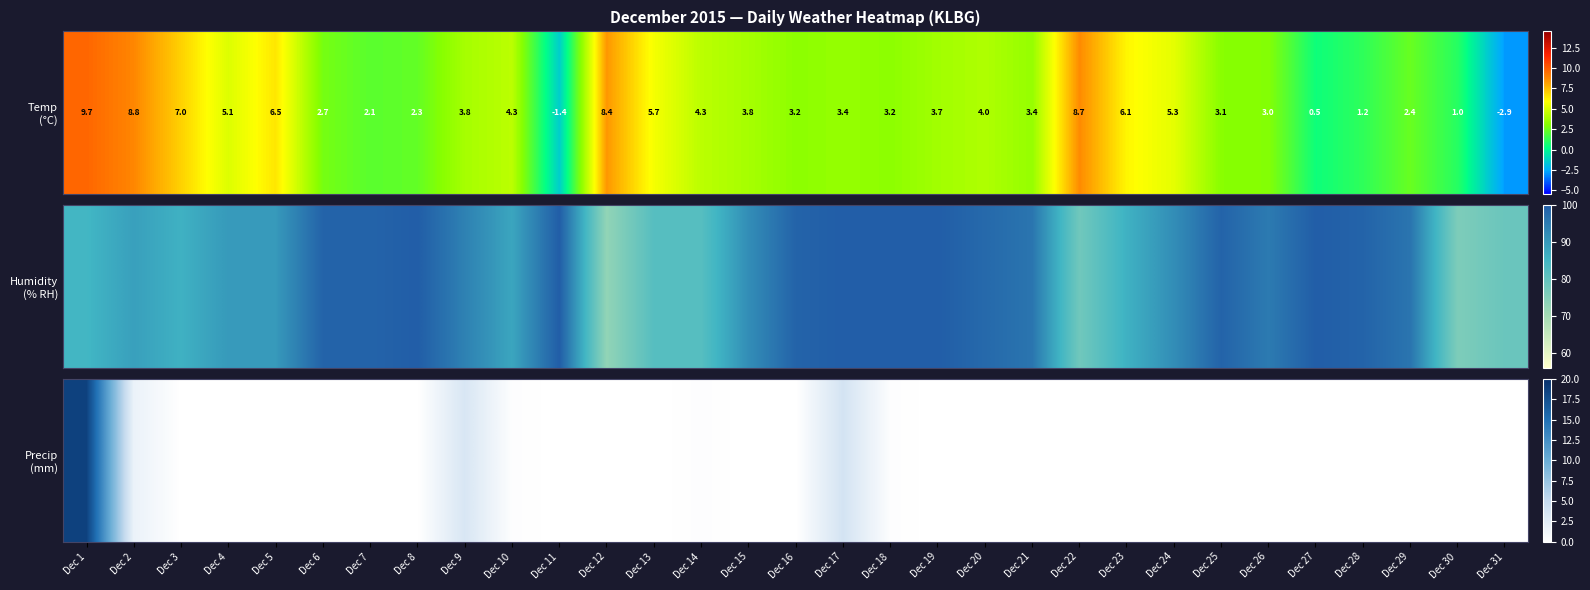

What is the difference between the maximum and minimum values?

18.6